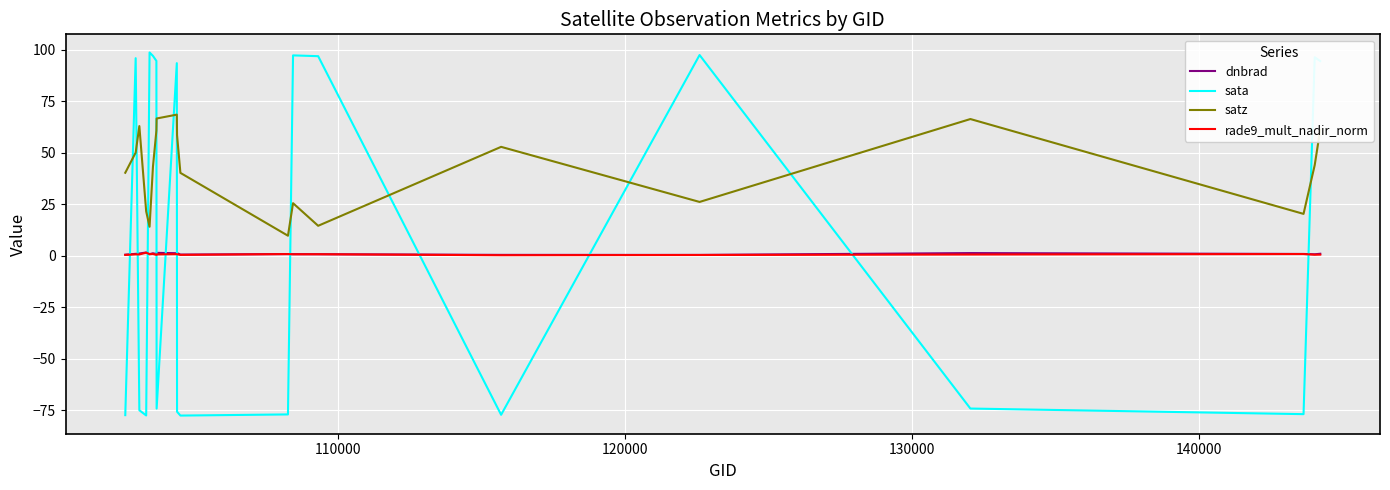

True or false: satz and dnbrad intersect in this chart.

False